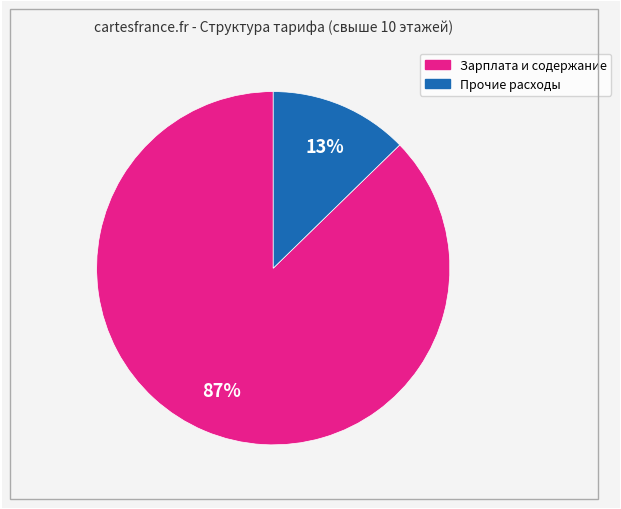

How many segments does this pie chart have?

2